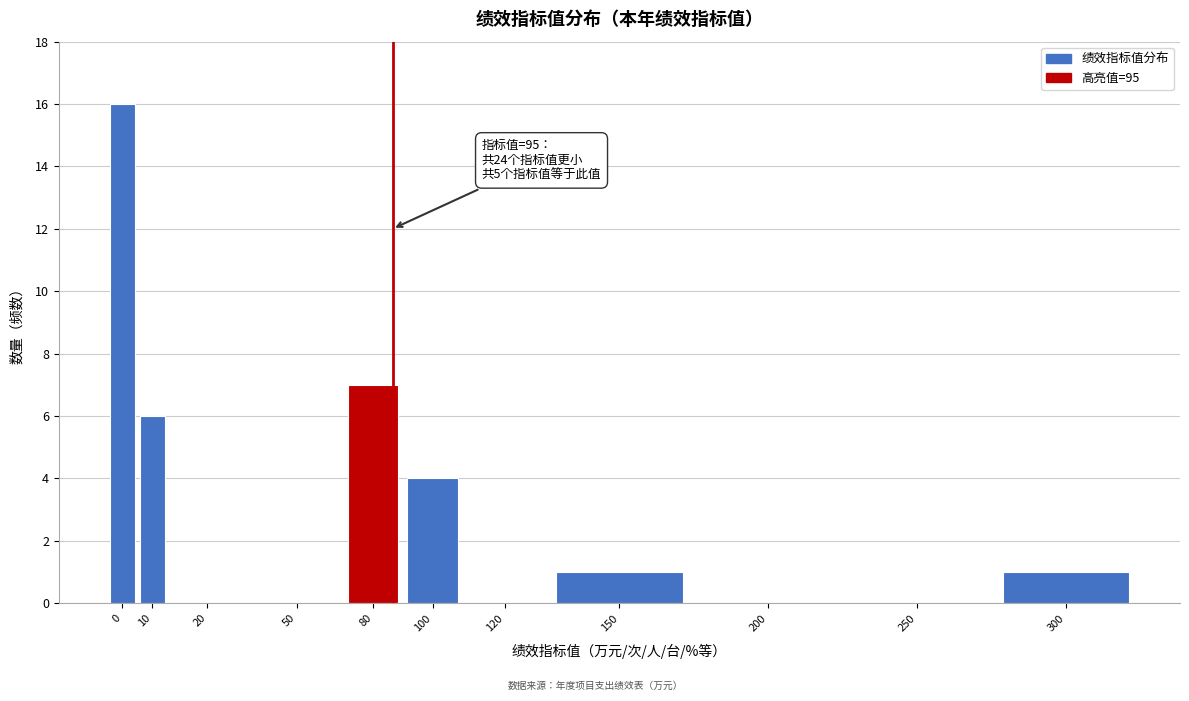

What is the change in value from 50 to 150?

+1